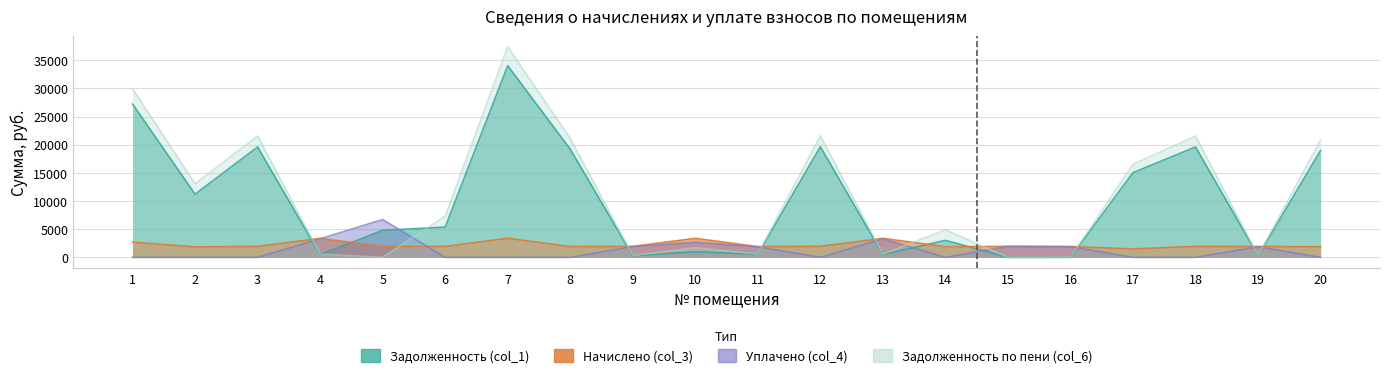

Is the value of Задолженность (col_1) at 5 greater than the value of Начислено (col_3) at 3?

Yes